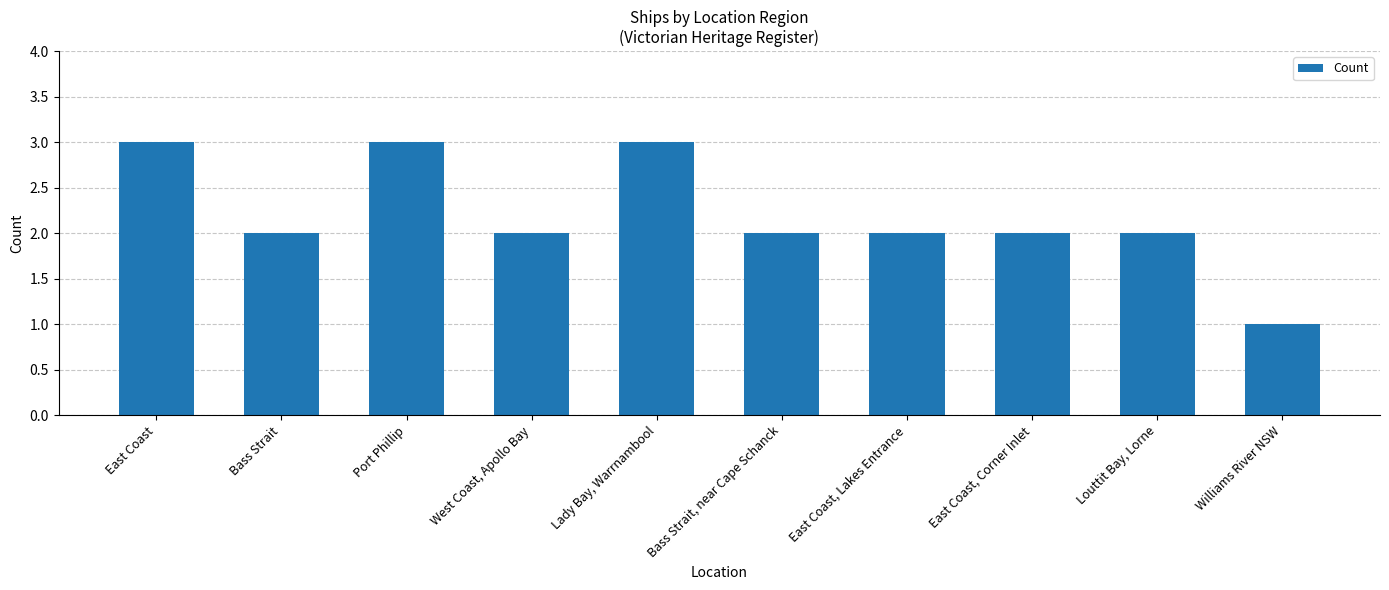

Reading right to left, list all the values displayed in this chart.

Williams River NSW=1	Louttit Bay, Lorne=2	East Coast, Corner Inlet=2	East Coast, Lakes Entrance=2	Bass Strait, near Cape Schanck=2	Lady Bay, Warrnambool=3	West Coast, Apollo Bay=2	Port Phillip=3	Bass Strait=2	East Coast=3